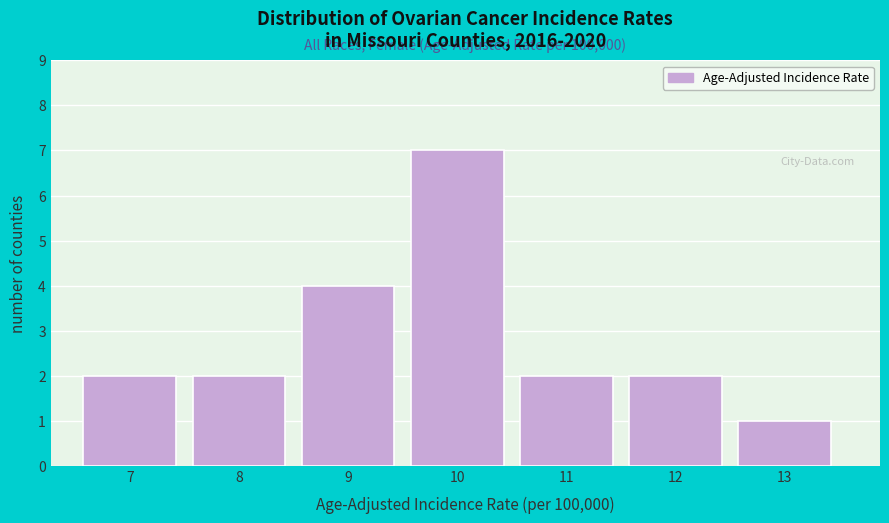

Reading left to right, extract all data points from this chart.

2	2	4	7	2	2	1